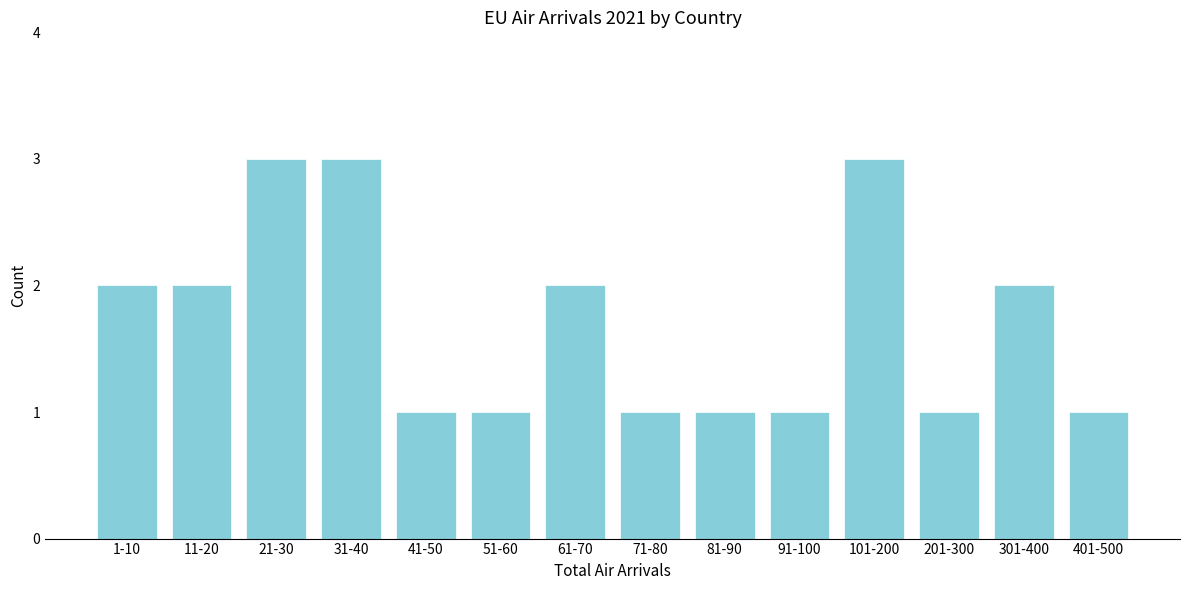

Reading left to right, what are all the values shown in this chart?

1-10=2	11-20=2	21-30=3	31-40=3	41-50=1	51-60=1	61-70=2	71-80=1	81-90=1	91-100=1	101-200=3	201-300=1	301-400=2	401-500=1